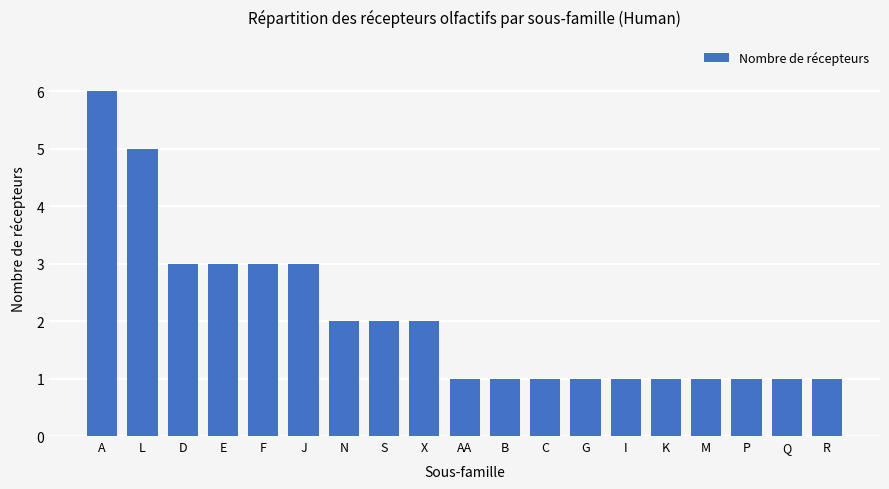

Which category has the highest value across all series?

A